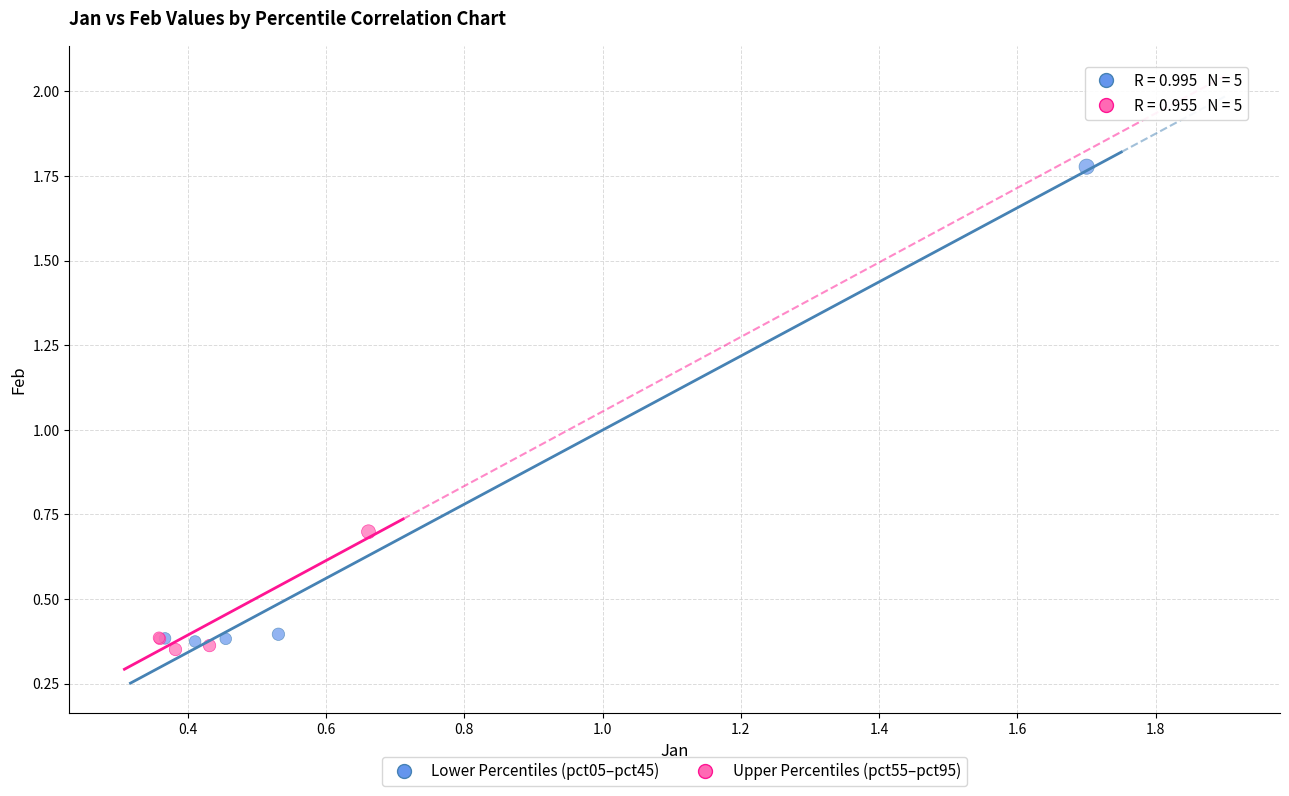

Which series contains the highest Y value?

Lower Percentiles (pct05–pct45)